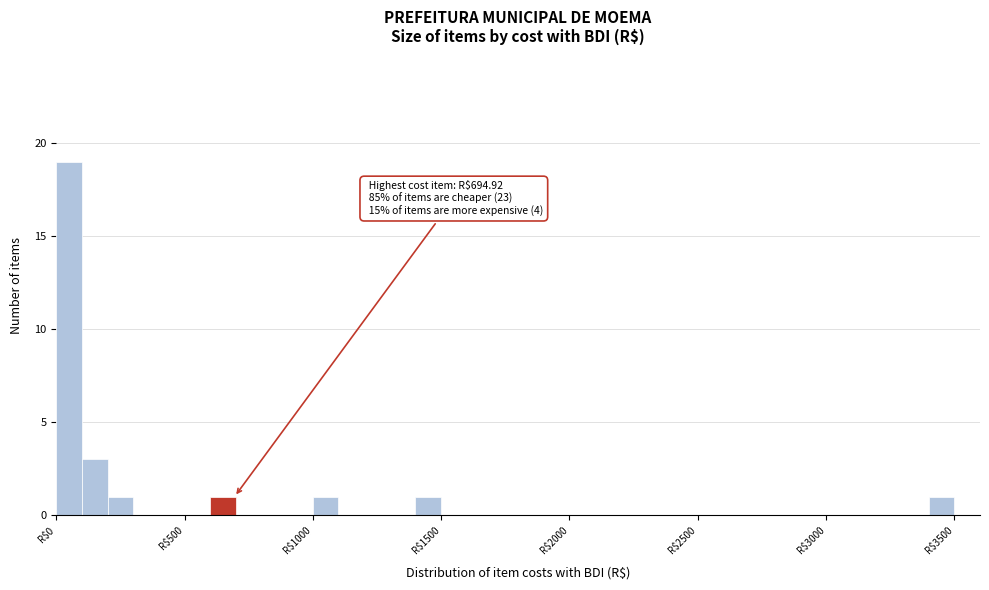

Around what value on the x-axis is the tallest bar? Give the approximate position of its centre, as read against the axis.

50